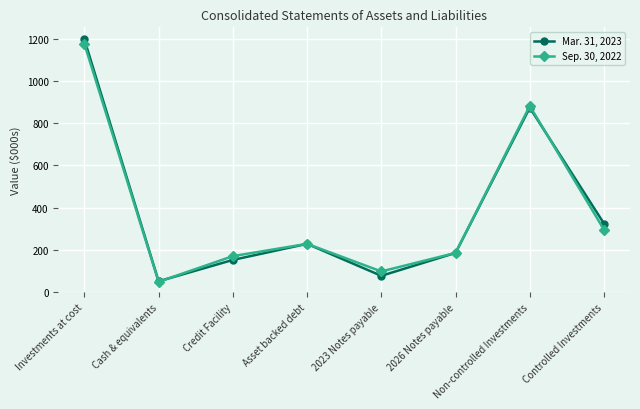

Is it true that Sep. 30, 2022 equals 97.0 at 2023 Notes payable?

True